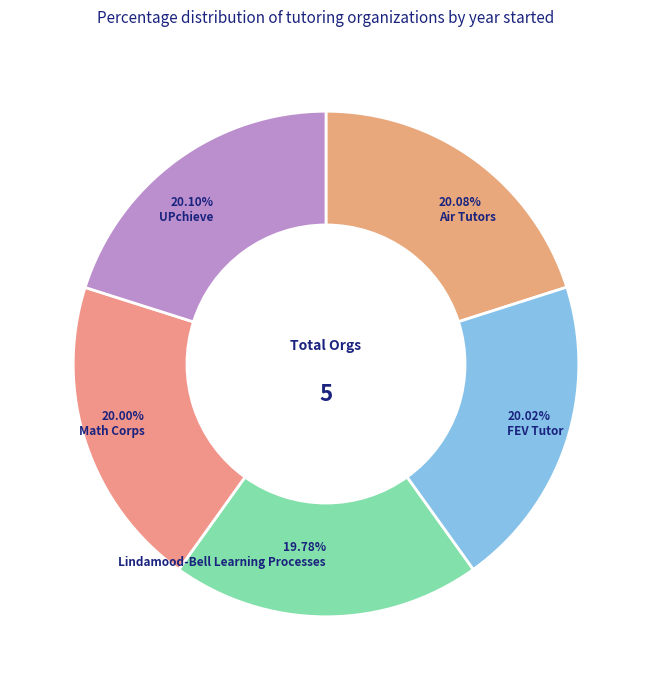

What percentage is NOT represented by UPchieve?

79.9%